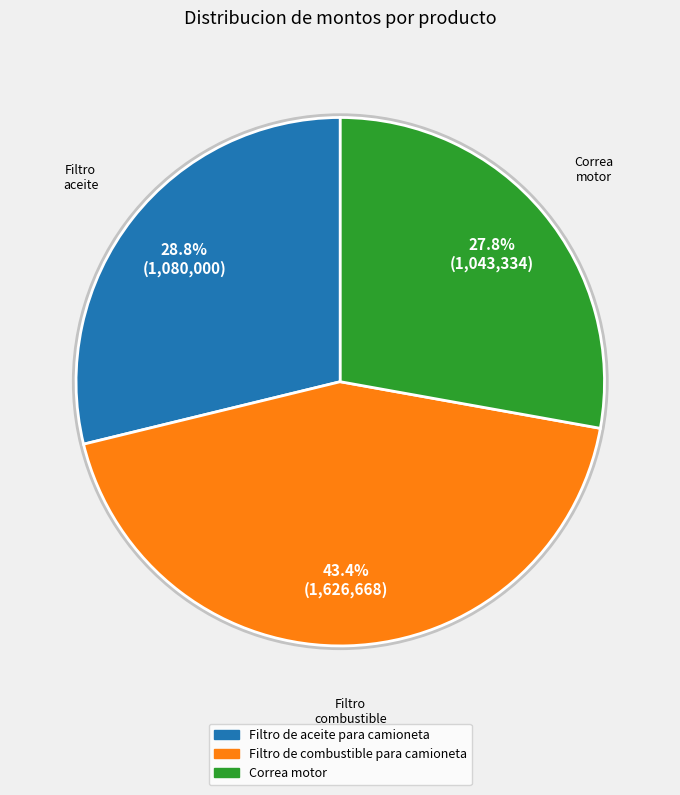

What percentage is the Filtro de combustible para camioneta slice, to the nearest percent?

43%